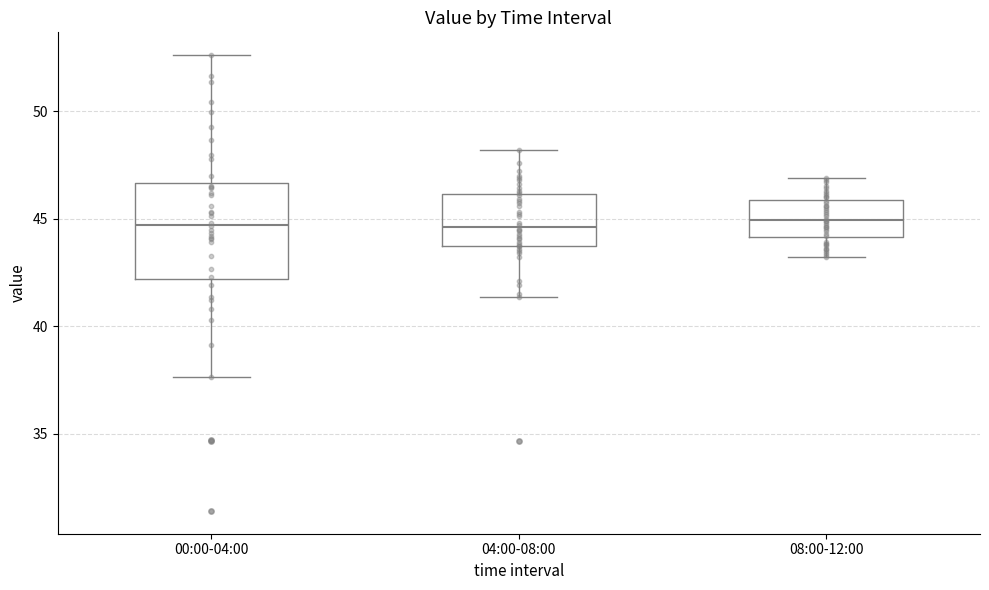

Which box is the tallest, from its lower edge to its upper edge?

00:00-04:00